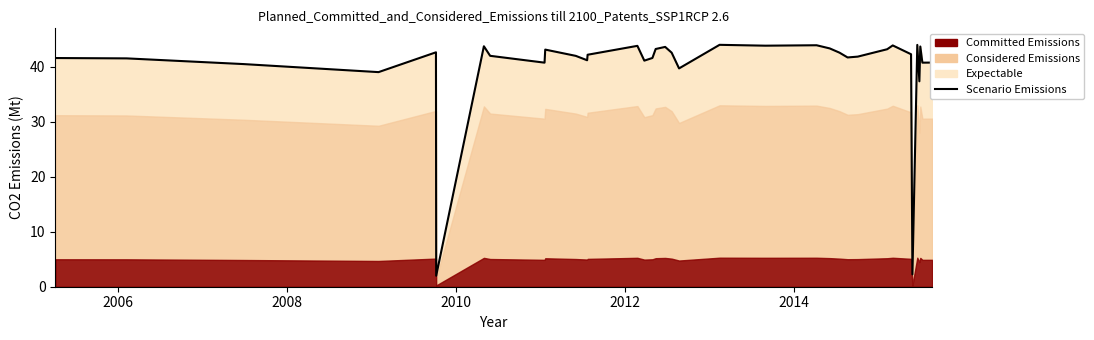

How many data points are less than 42?

17